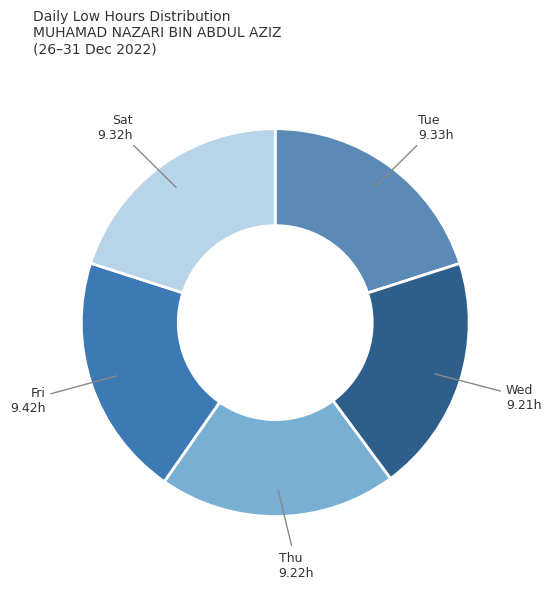

How many slices are in this pie chart?

5